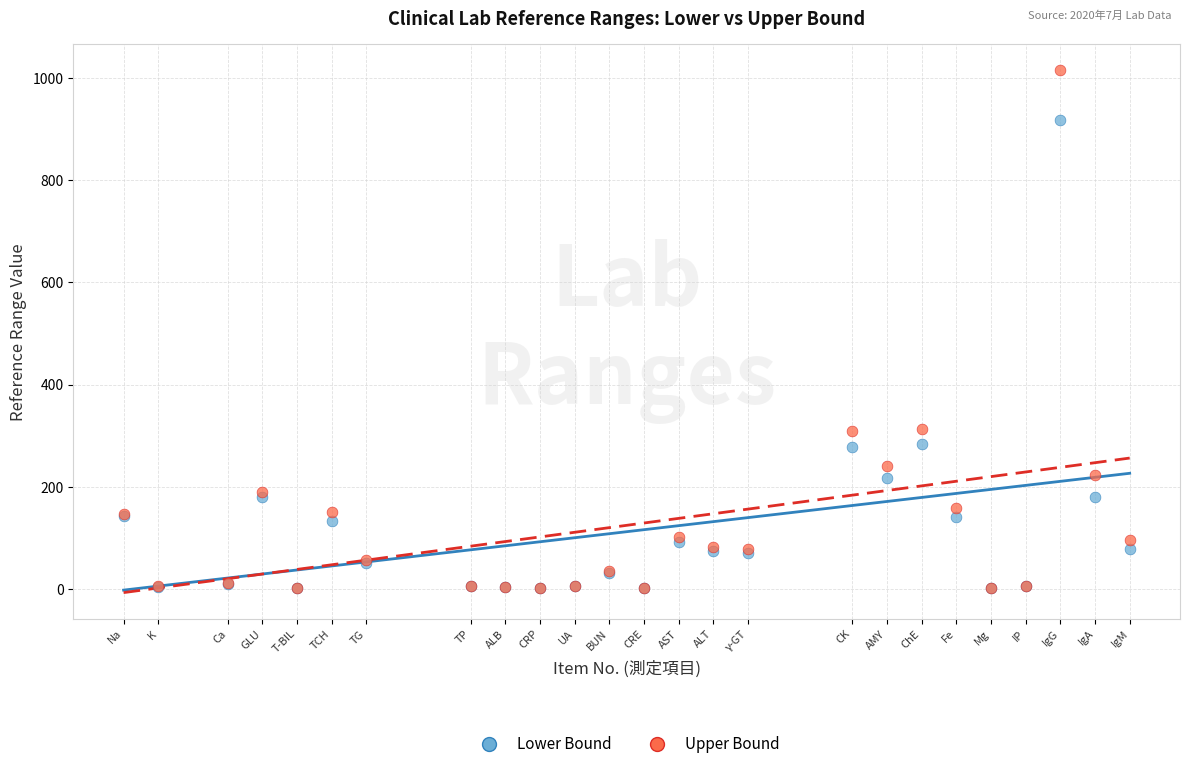

What are all the series names shown in the legend?

Lower Bound, Upper Bound